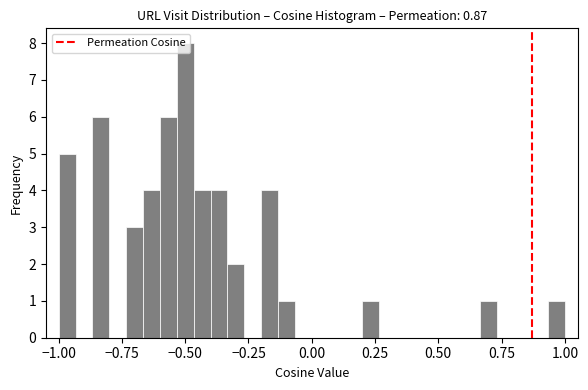

Around what value on the x-axis is the tallest bar? Give the approximate position of its centre, as read against the axis.

-0.50